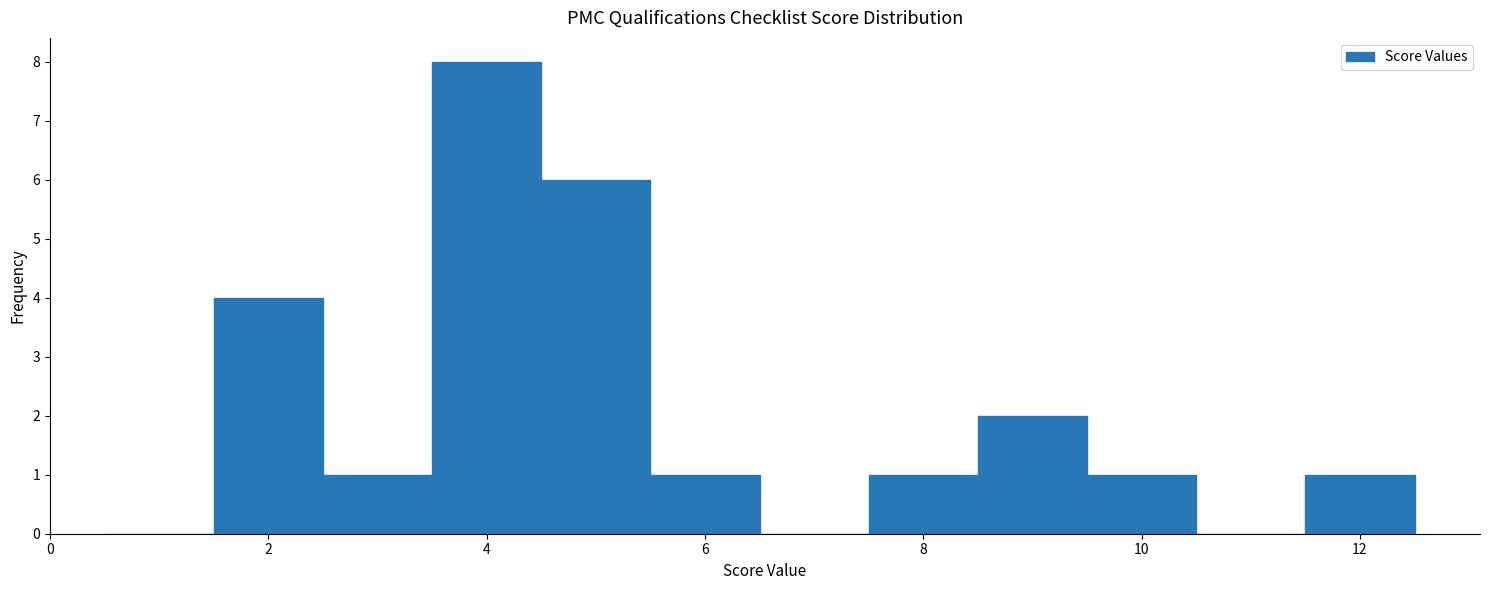

Reading left to right, transcribe this chart: for each bar, give the range it covers on the x-axis and its height. Neither the bar edges nor the heights are printed on the chart, so give them approximately, as read against the axes.

0.5 to 1.5: 0
1.5 to 2.5: 4
2.5 to 3.5: 1
3.5 to 4.5: 8
4.5 to 5.5: 6
5.5 to 6.5: 1
6.5 to 7.5: 0
7.5 to 8.5: 1
8.5 to 9.5: 2
9.5 to 10.5: 1
10.5 to 11.5: 0
11.5 to 12.5: 1